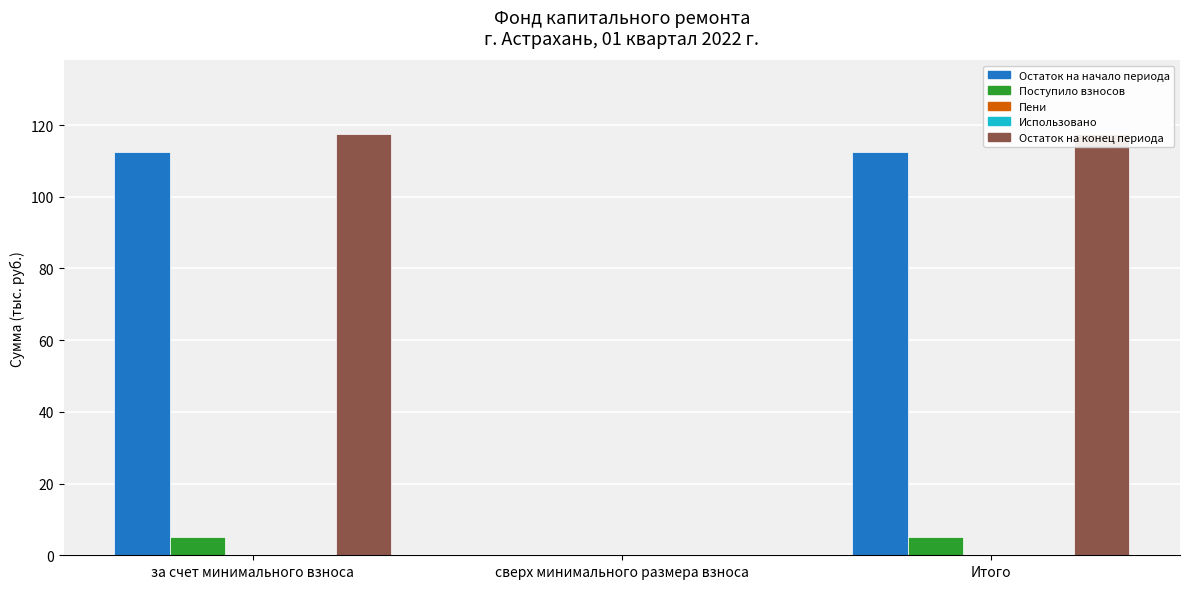

Rank the series by their maximum value, from lowest to highest.

Пени, Использовано, Поступило взносов, Остаток на начало периода, Остаток на конец периода